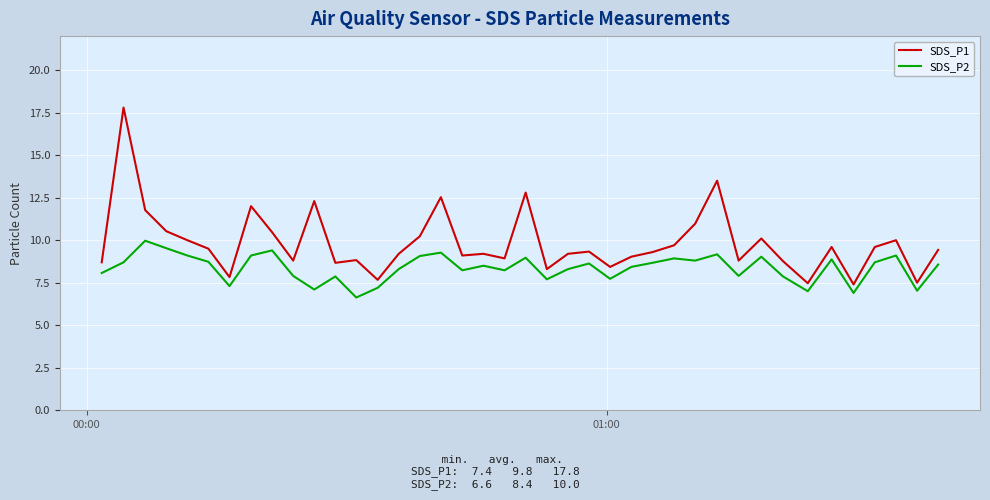

Which series has the largest range (max minus min)?

SDS_P1